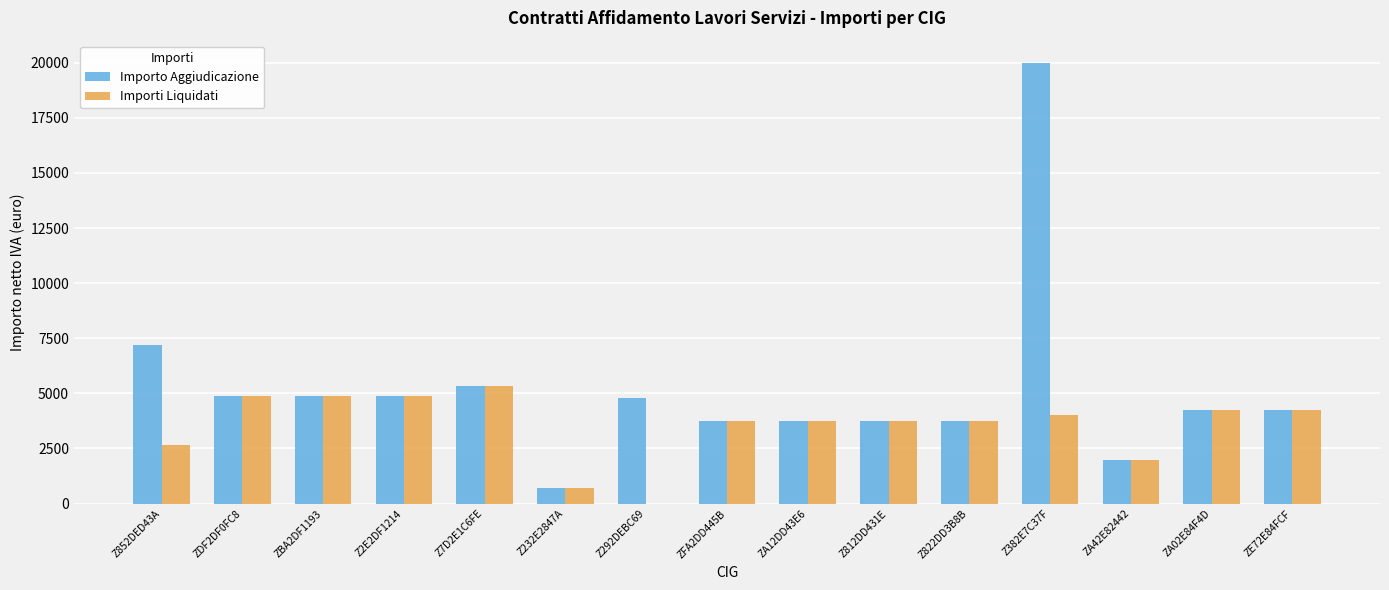

Which series has the largest total across all categories?

Importo Aggiudicazione